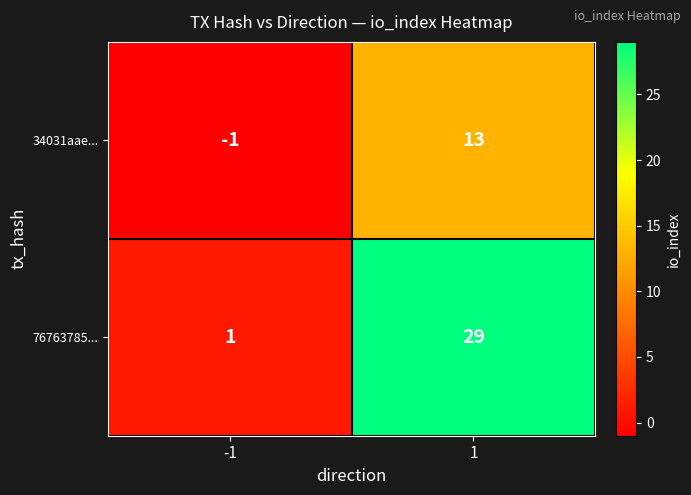

Between -1 and 1, which series saw the biggest shift?

76763785...